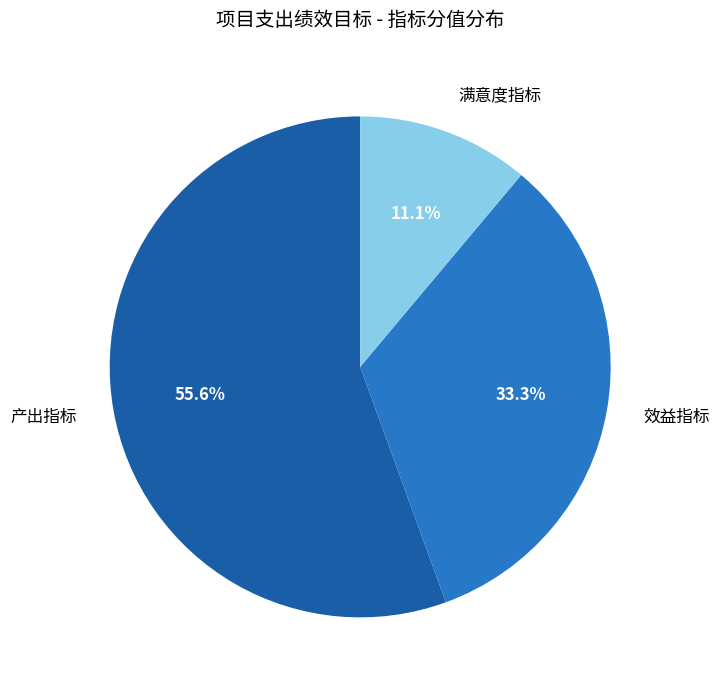

What is the smallest slice in the pie chart?

满意度指标